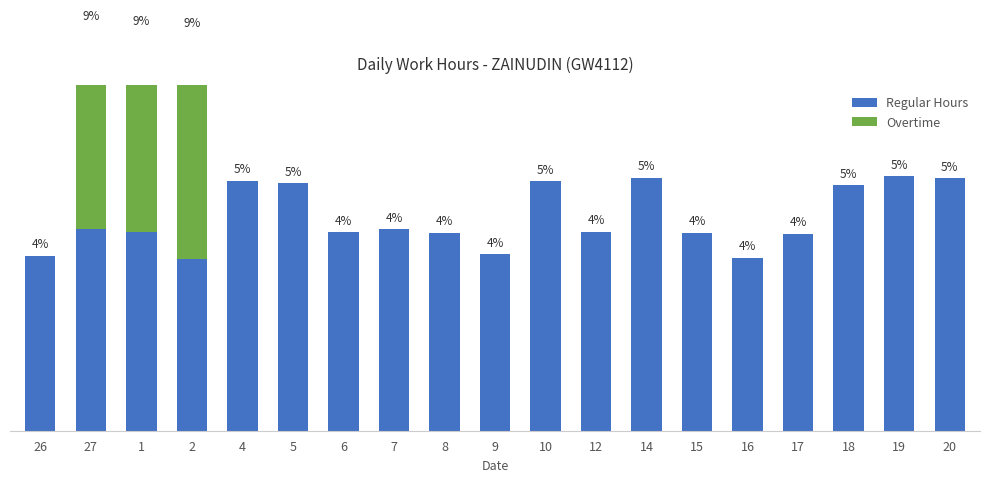

True or false: Regular Hours has a value of 14.6 at 20.

True